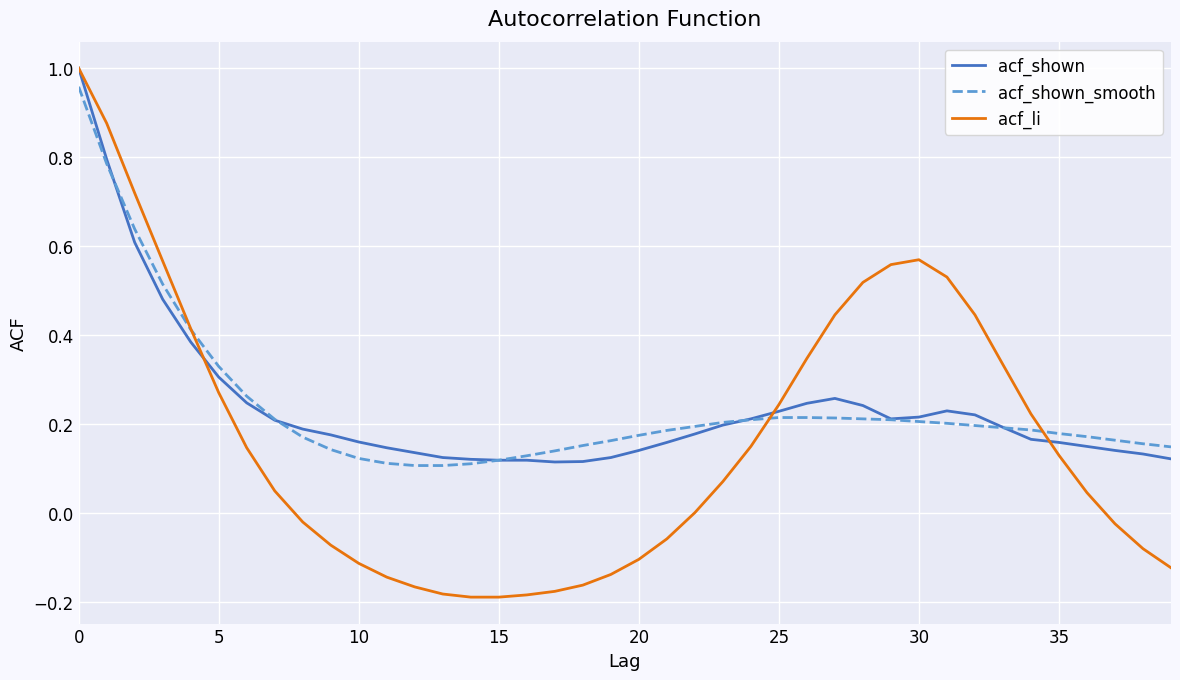

Which series has the largest range (max minus min)?

acf_li